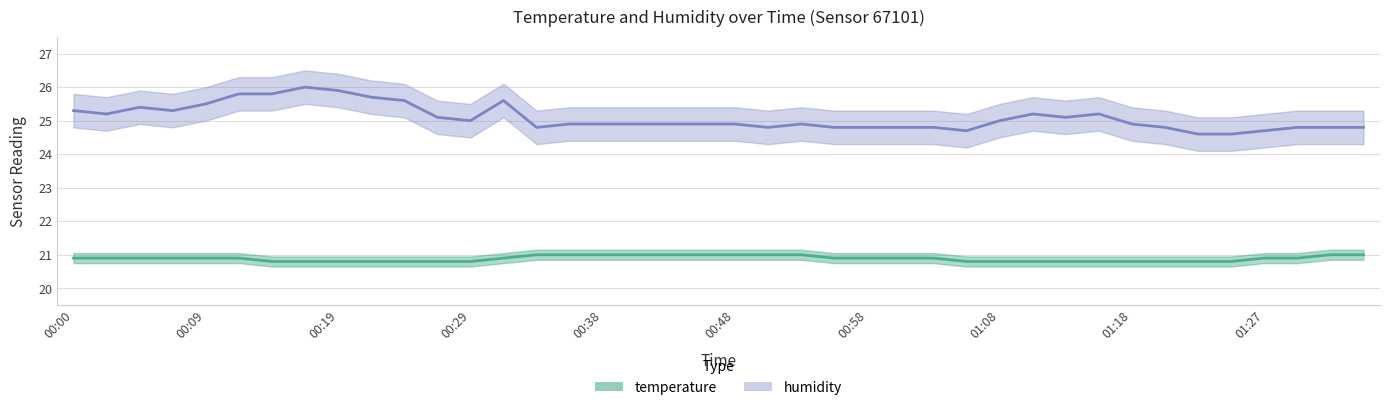

True or false: humidity and temperature cross at least once.

False